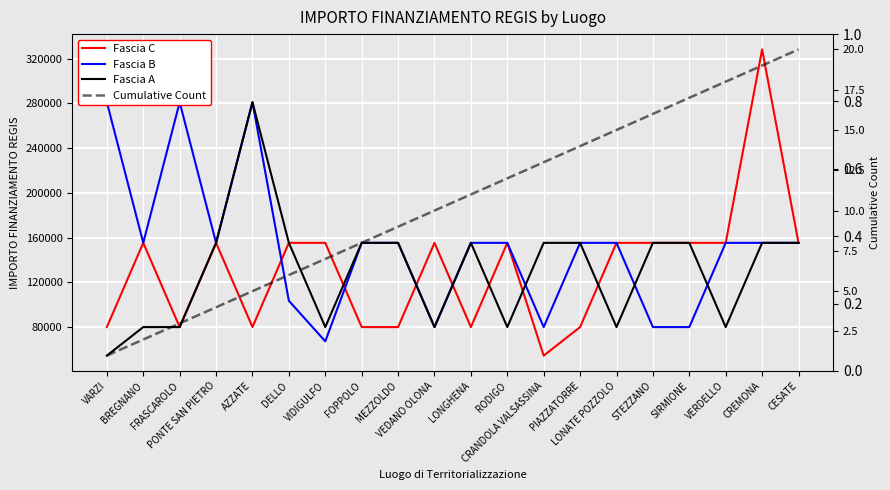

What is the label of the 5th point from the left?

AZZATE